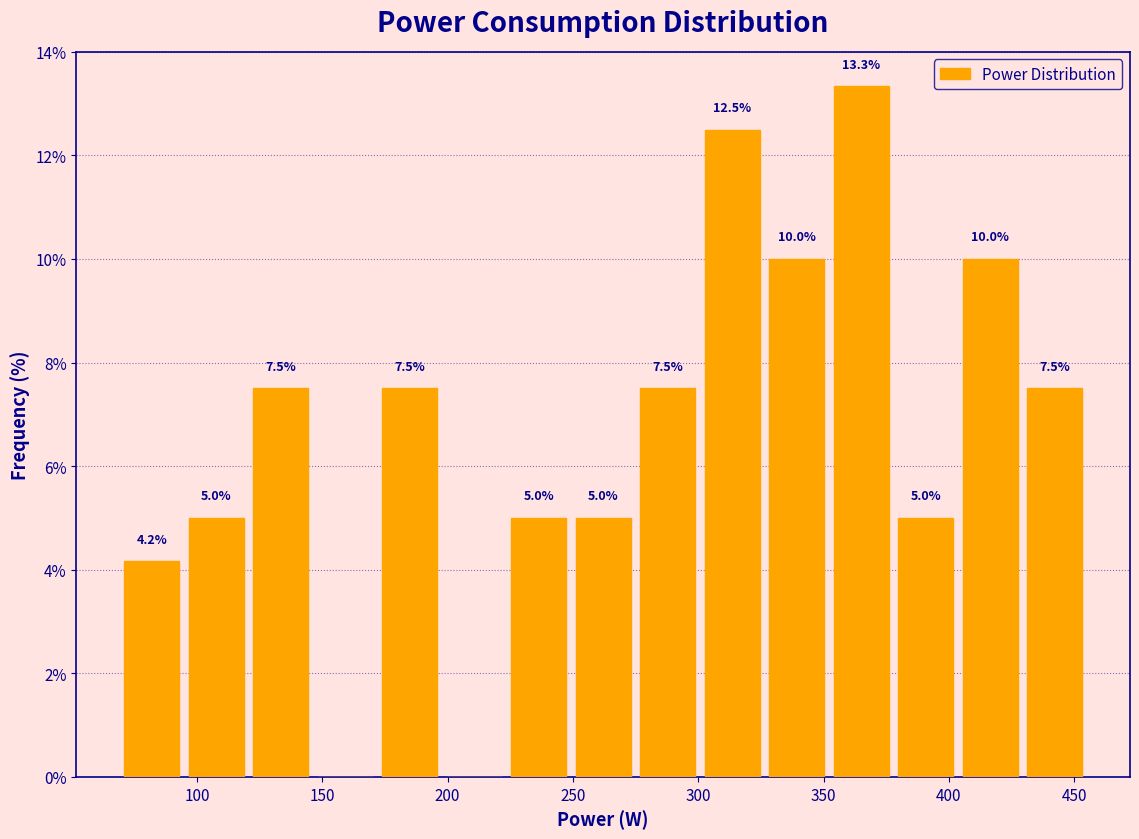

Over which range of the x-axis is the bar tallest?

350 to 380